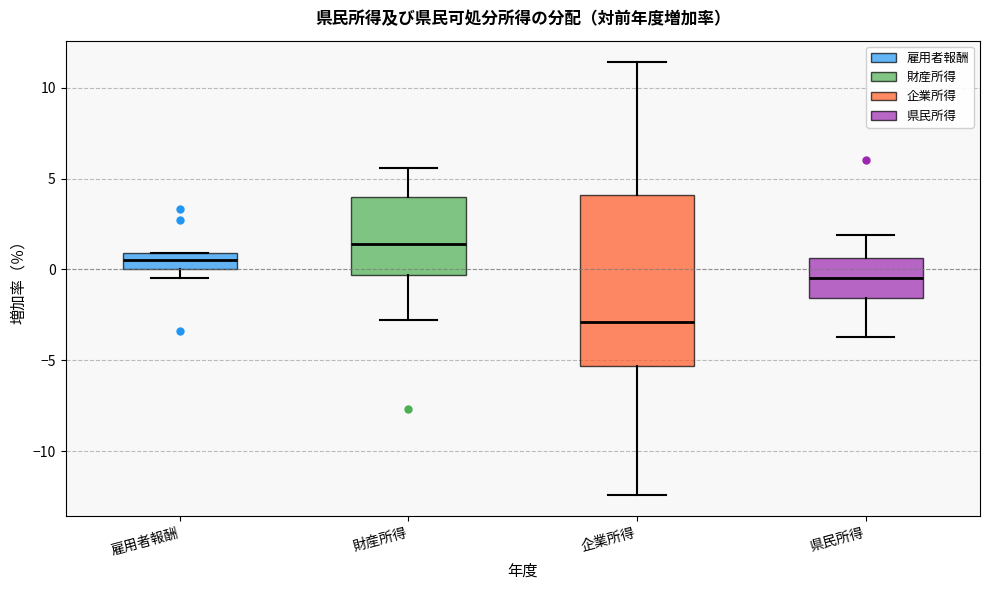

Reading left to right, read every box against the y-axis: the position of its median line, the range the box covers, and the ends of its whiskers. The values are not printed on the chart, so give them approximately, as read against the axis.

雇用者報酬: median 0.5, box 0.0 to 1.0, whiskers -0.5 to 1.0
財産所得: median 1.5, box -0.5 to 4.0, whiskers -3.0 to 5.5
企業所得: median -3.0, box -5.5 to 4.0, whiskers -12.5 to 11.5
県民所得: median -0.5, box -1.5 to 0.5, whiskers -3.5 to 2.0